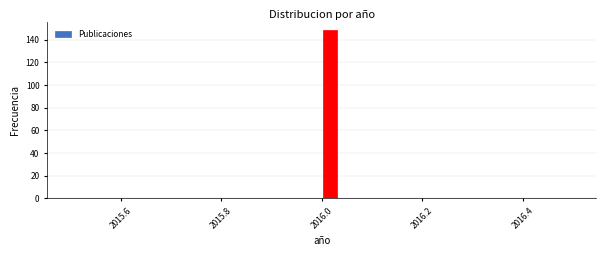

Read against the x-axis, roughly where is the centre of the tallest bar?

2016.02